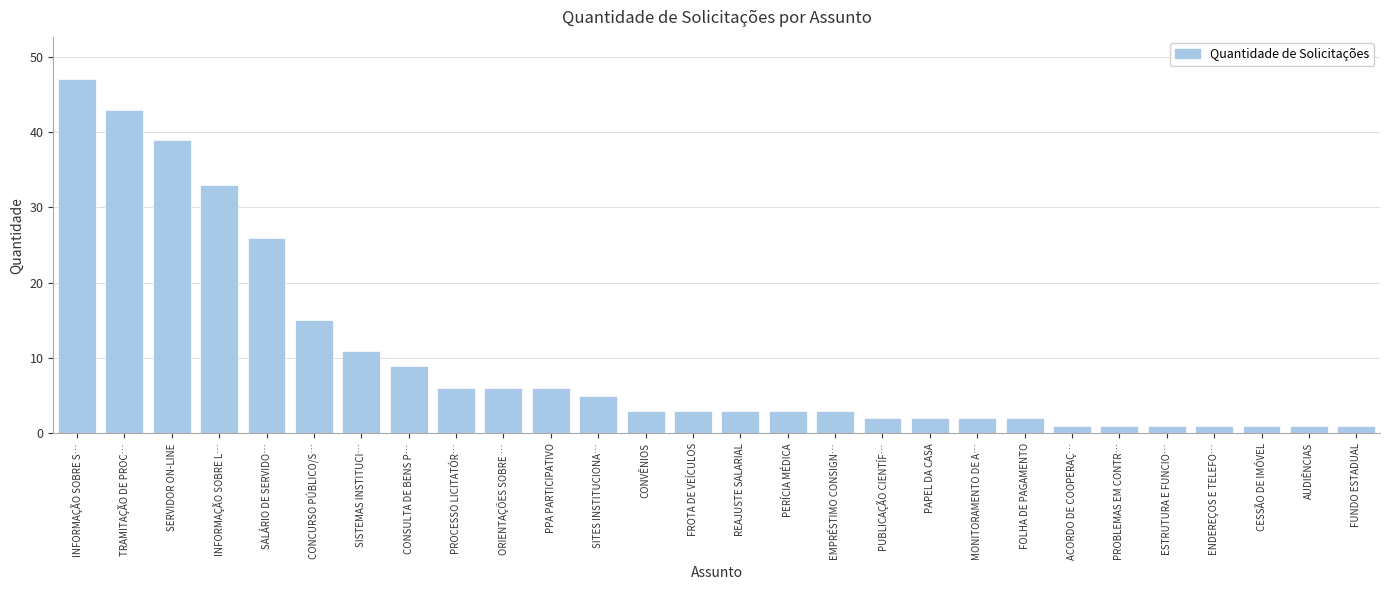

Reading left to right, transcribe all the data shown in this chart.

INFORMAÇÃO SOBRE S…=47	TRAMITAÇÃO DE PROC…=43	SERVIDOR ON-LINE=39	INFORMAÇÃO SOBRE L…=33	SALÁRIO DE SERVIDO…=26	CONCURSO PÚBLICO/S…=15	SISTEMAS INSTITUCI…=11	CONSULTA DE BENS P…=9	PROCESSO LICITATÓR…=6	ORIENTAÇÕES SOBRE …=6	PPA PARTICIPATIVO=6	SITES INSTITUCIONA…=5	CONVÊNIOS=3	FROTA DE VEÍCULOS=3	REAJUSTE SALARIAL=3	PERÍCIA MÉDICA=3	EMPRÉSTIMO CONSIGN…=3	PUBLICAÇÃO CIENTÍF…=2	PAPEL DA CASA=2	MONITORAMENTO DE A…=2	FOLHA DE PAGAMENTO=2	ACORDO DE COOPERAÇ…=1	PROBLEMAS EM CONTR…=1	ESTRUTURA E FUNCIO…=1	ENDEREÇOS E TELEFO…=1	CESSÃO DE IMÓVEL=1	AUDIÊNCIAS=1	FUNDO ESTADUAL=1